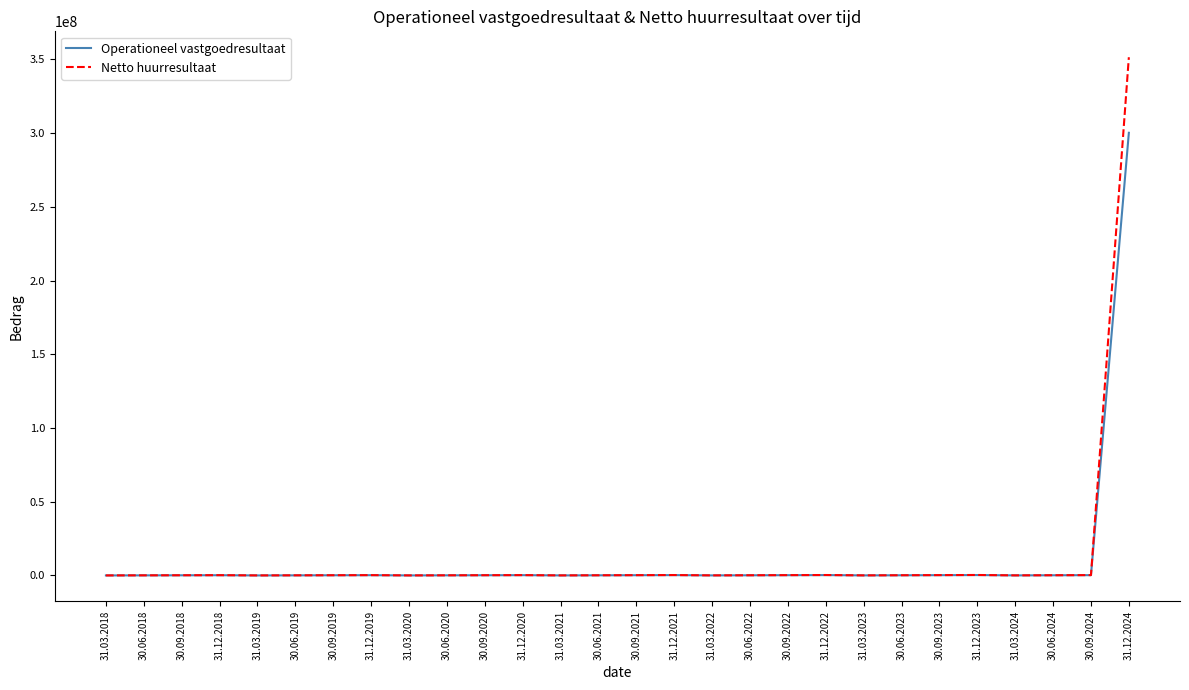

How many distinct data groups are displayed?

2